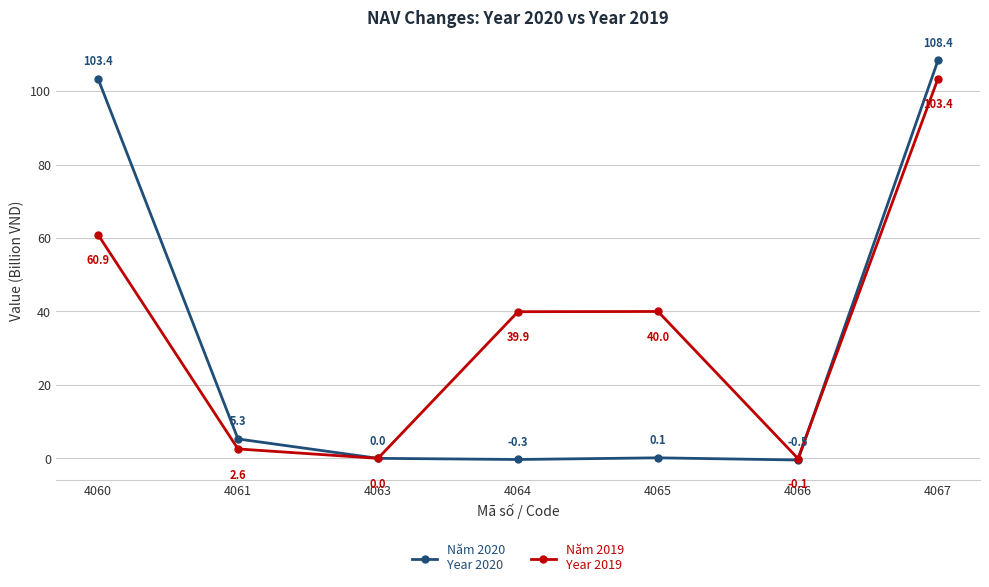

What is the total value across all series at 4067?

211.8